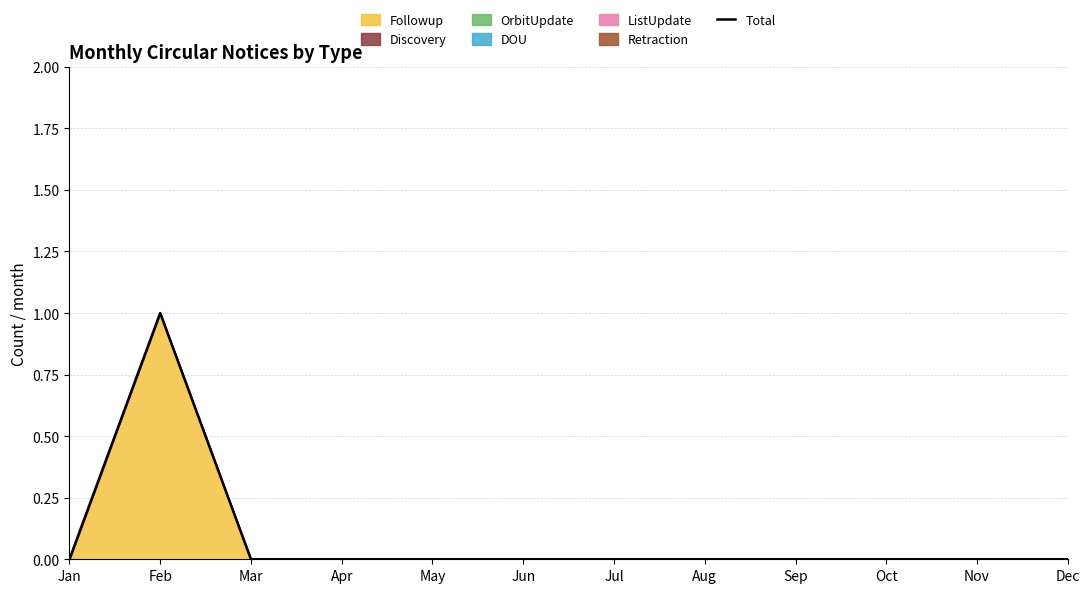

The chart shows a value of 2 at Feb. True or false?

False